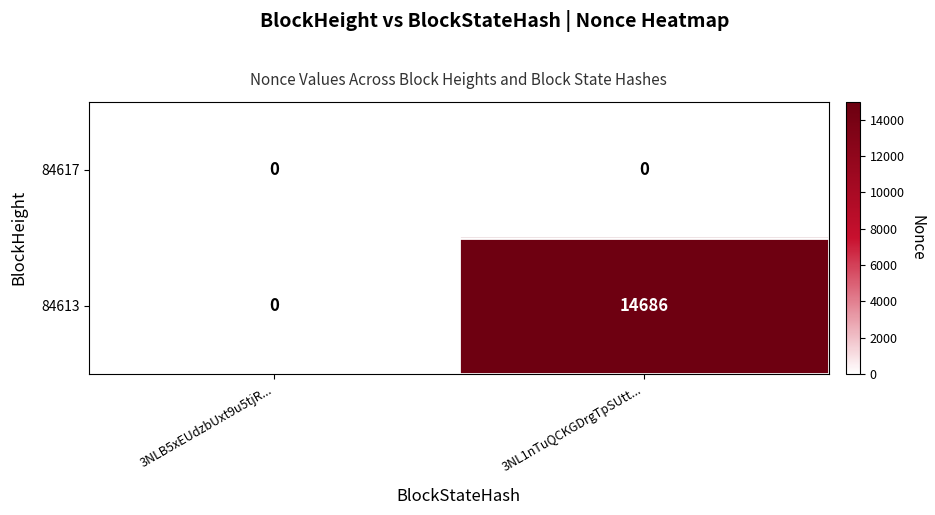

What is the total value across all series at 3NL1nTuQCKGDrgTpSUtt...?

14686